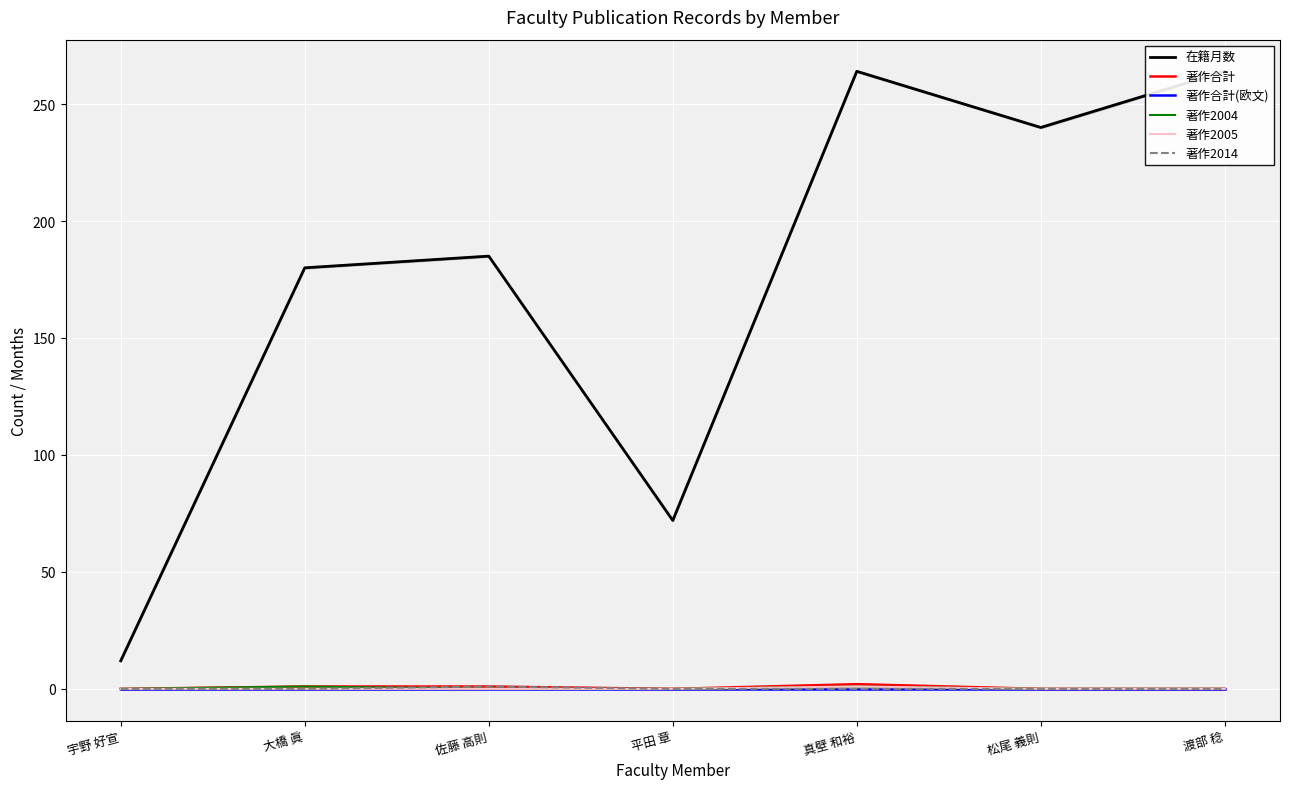

True or false: 著作2005 has a value of 0 at 渡部 稔.

True